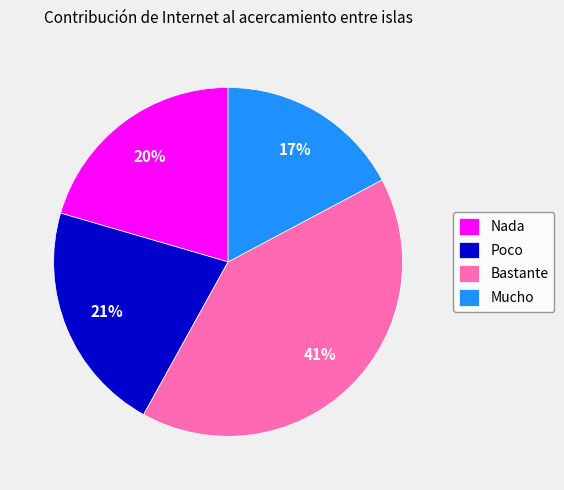

Does Mucho represent more than half of the total?

No